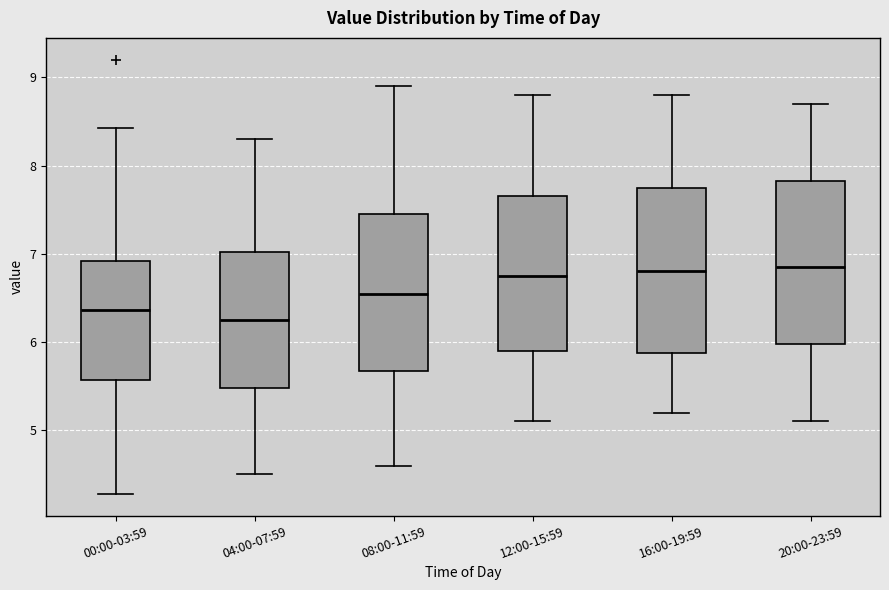

Which box's median line is the lowest?

04:00-07:59